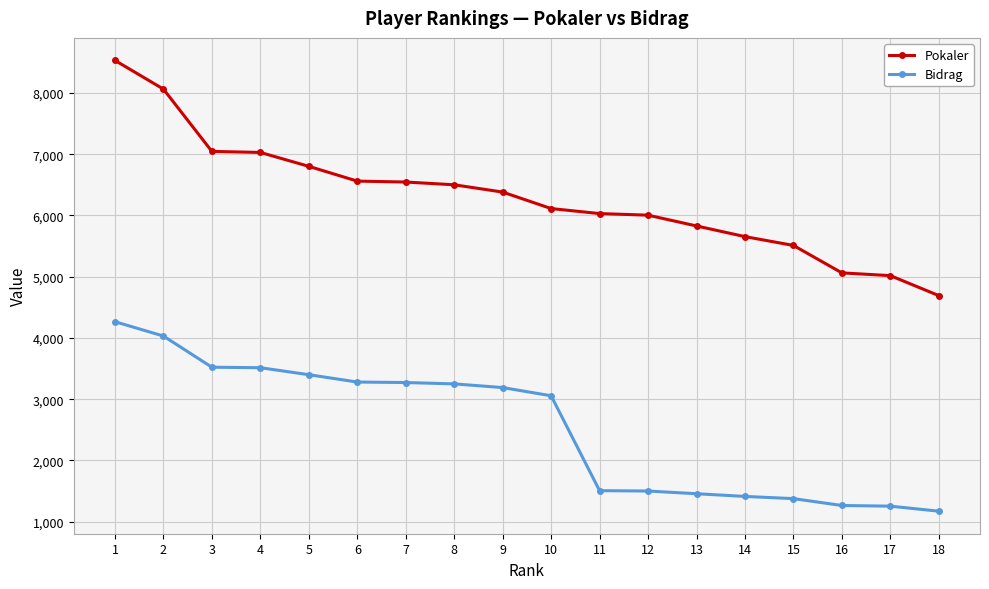

What is the maximum value for Bidrag?

4265